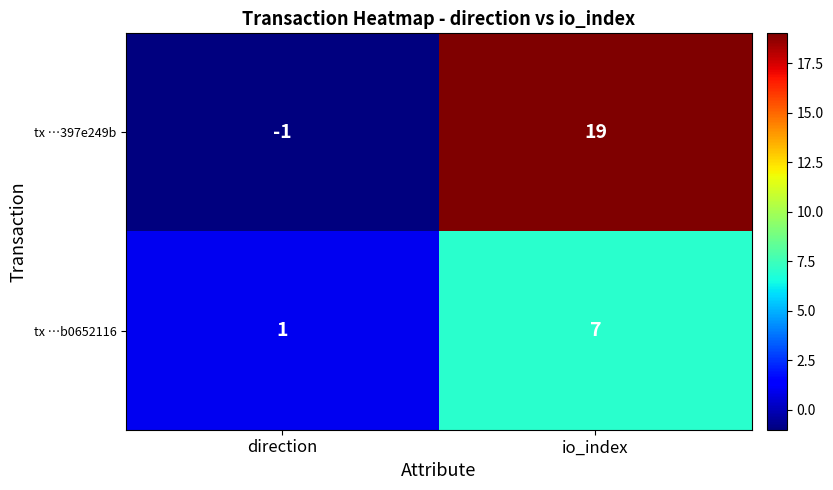

The value of tx …397e249b at io_index is 12. True or false?

False